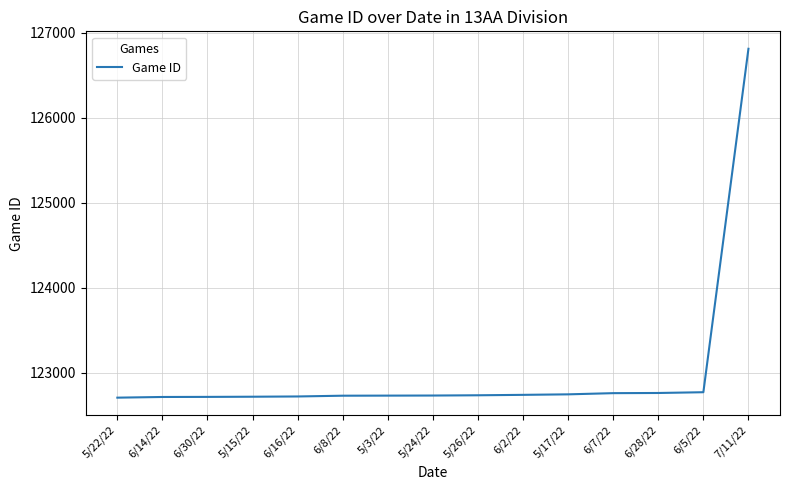

Is this an area chart (filled region under the line)?

No